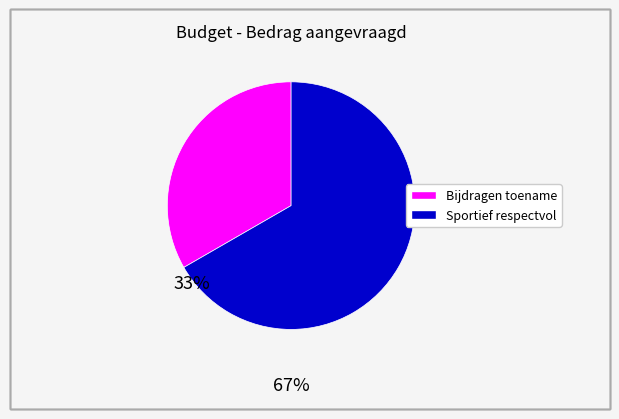

Is there any slice that represents more than half of the pie?

Yes